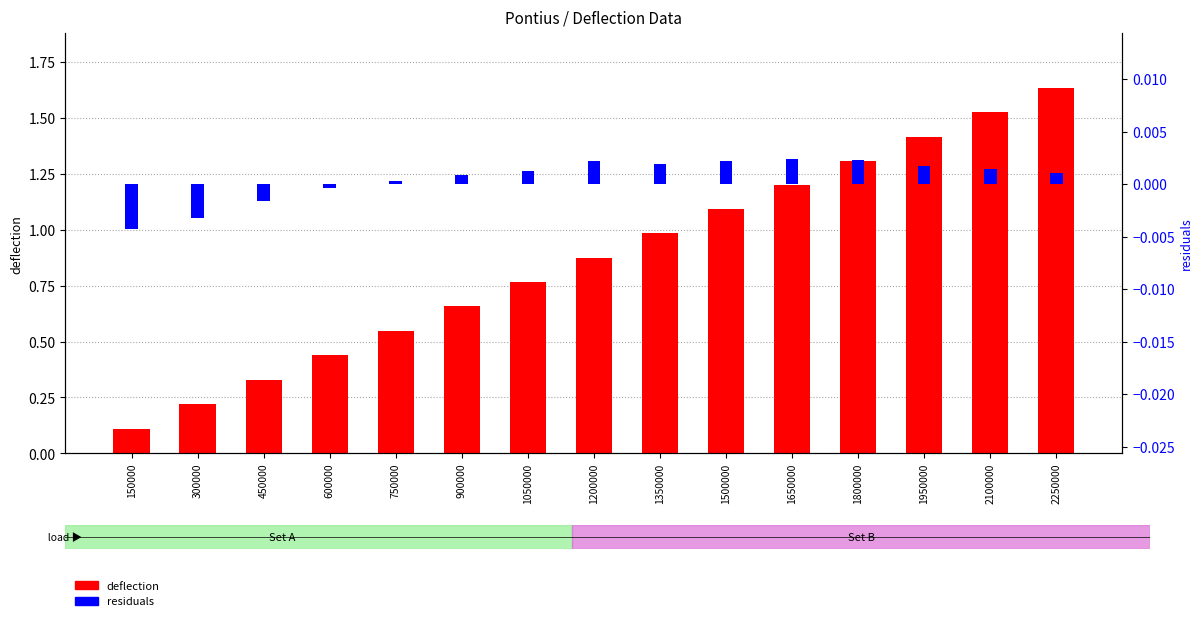

What is the average value of the deflection series?

0.9